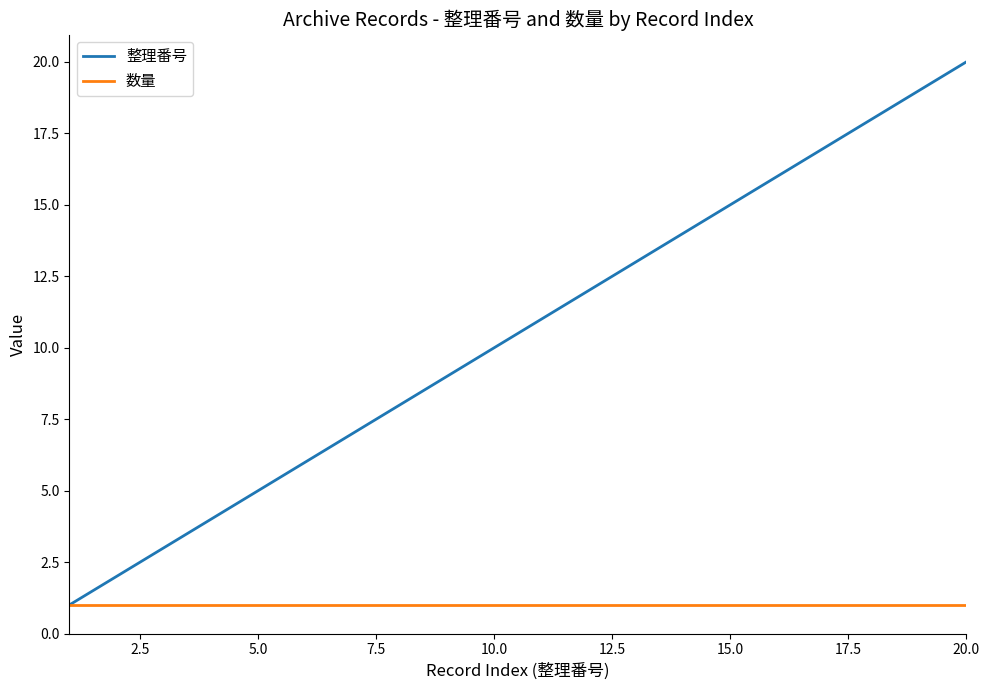

Rank the series by their average value, from lowest to highest.

数量, 整理番号